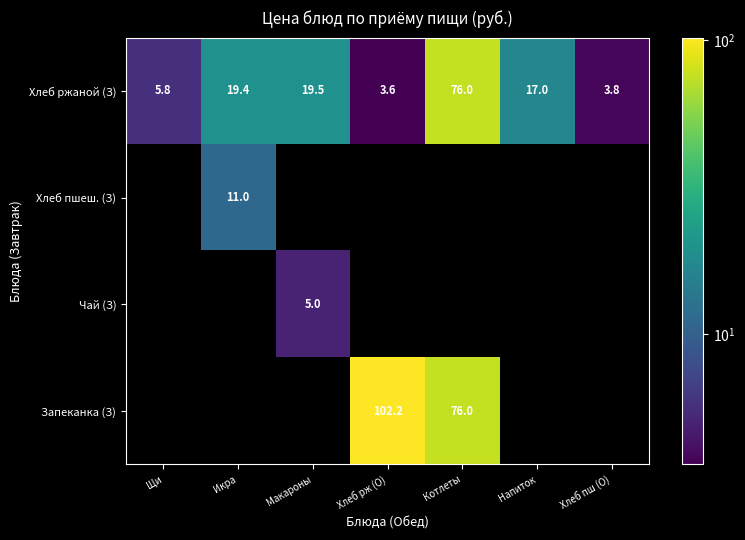

What is the difference between the maximum and minimum values in the Хлеб ржаной (З) series?

72.4